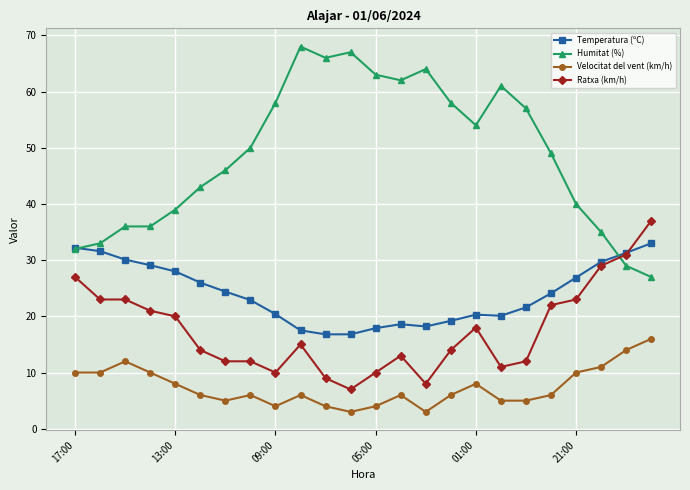

Which series has the largest total across all categories?

Humitat (%)